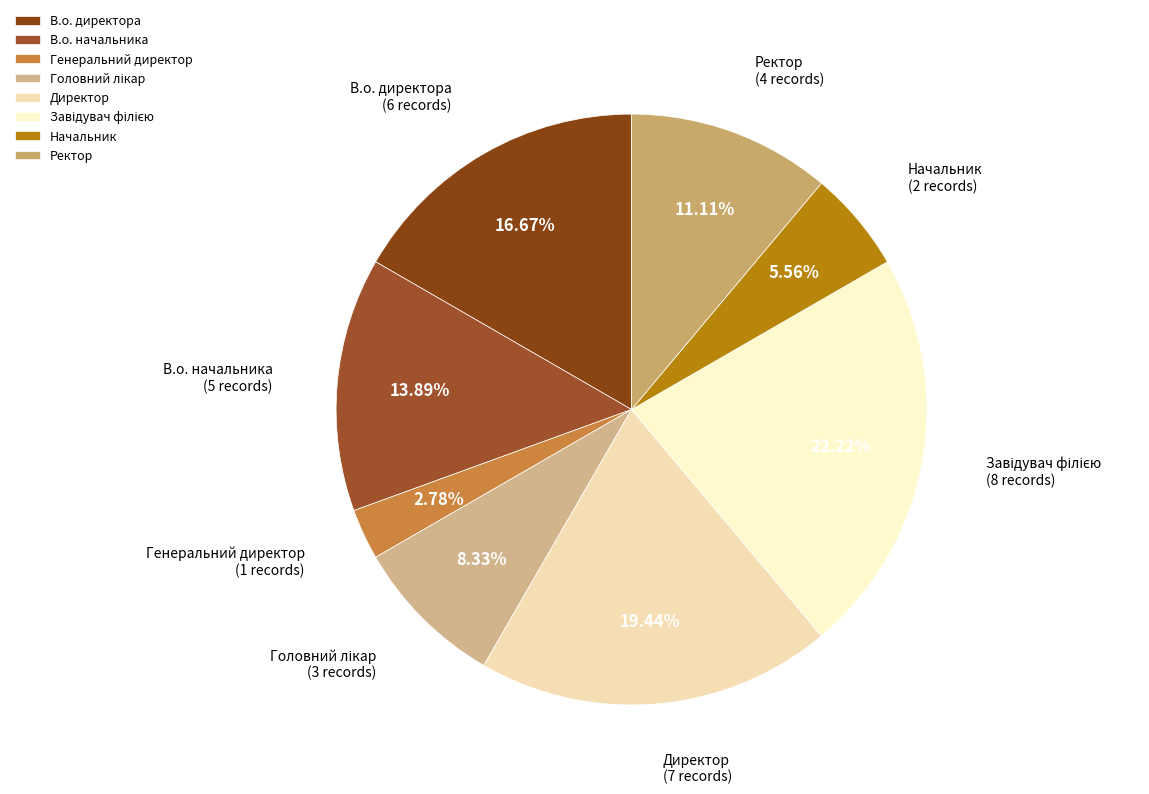

True or false: Директор accounts for 19% of the total.

True